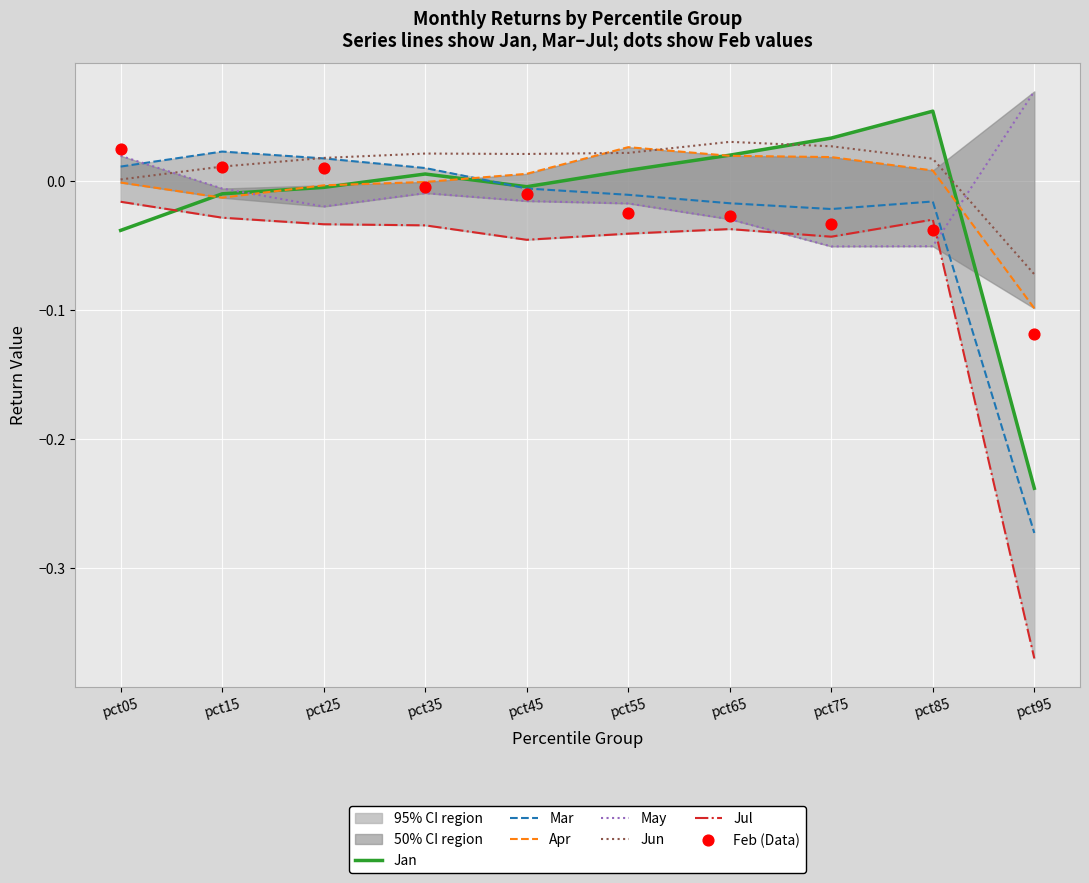

Which series has the largest Y range (max minus min)?

Jul